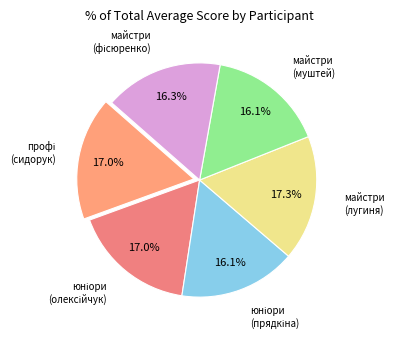

How many segments does this pie chart have?

6